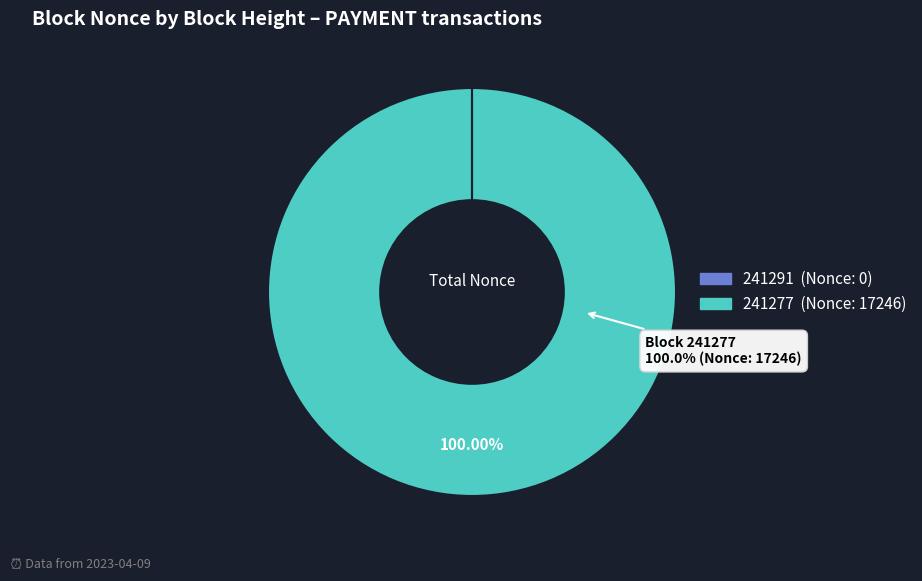

What is the majority slice?

241277